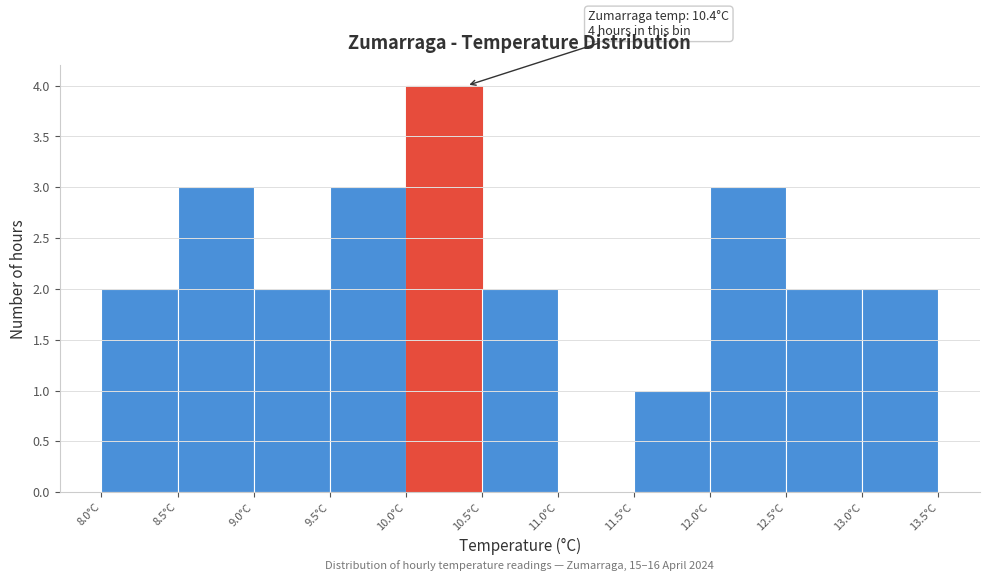

Which range on the x-axis has the tallest bar?

10.0 to 10.5